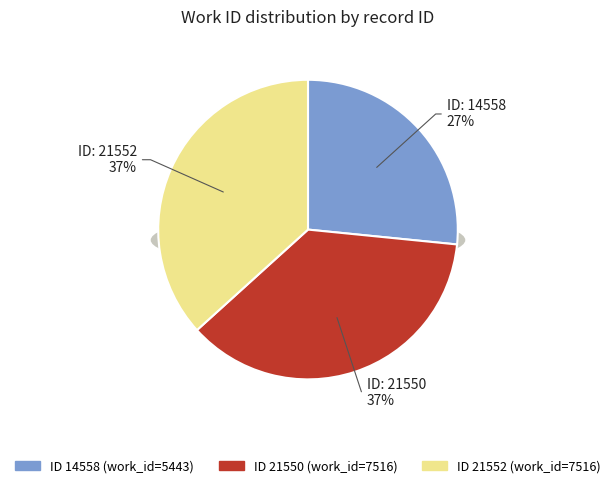

How many slices are in this pie chart?

3